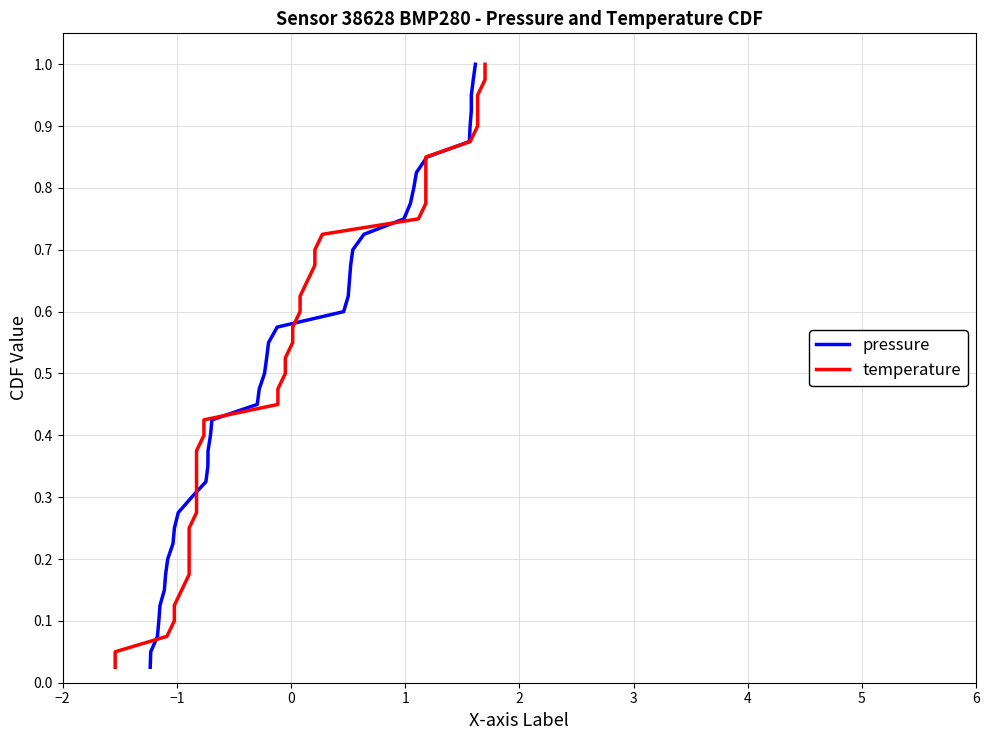

Rank the series by their maximum value, from lowest to highest.

pressure, temperature